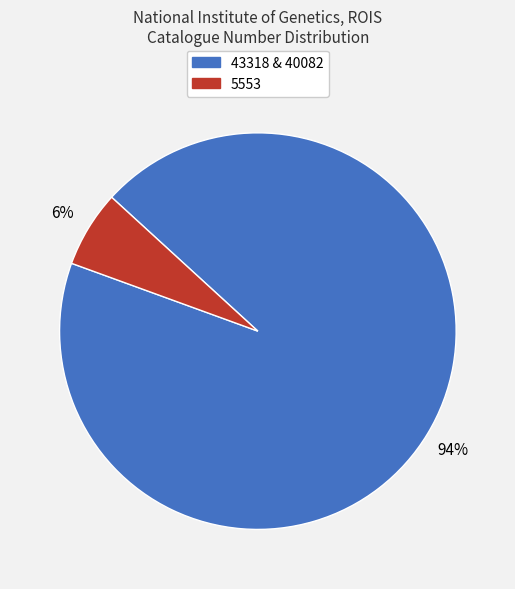

To the nearest percent, what is the difference between the largest and smallest slice percentages?

88%